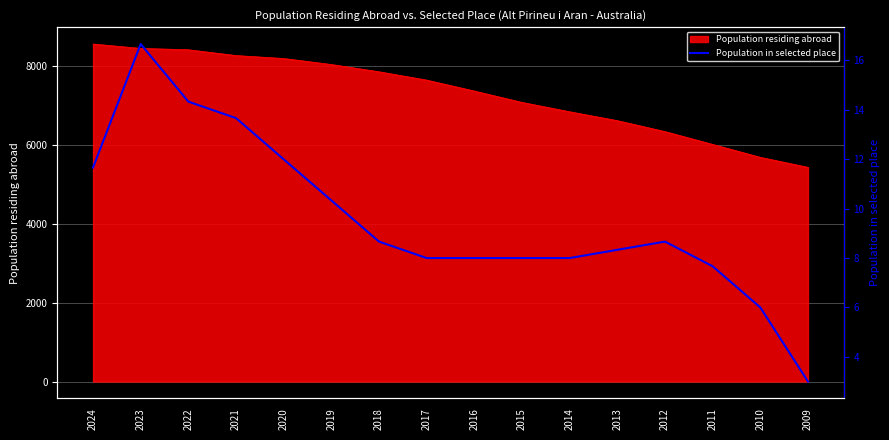

What is the sum of all values?

153.0